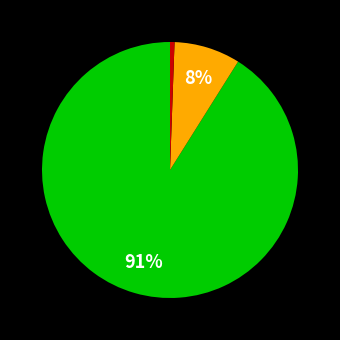

Count the number of slices in the pie.

3